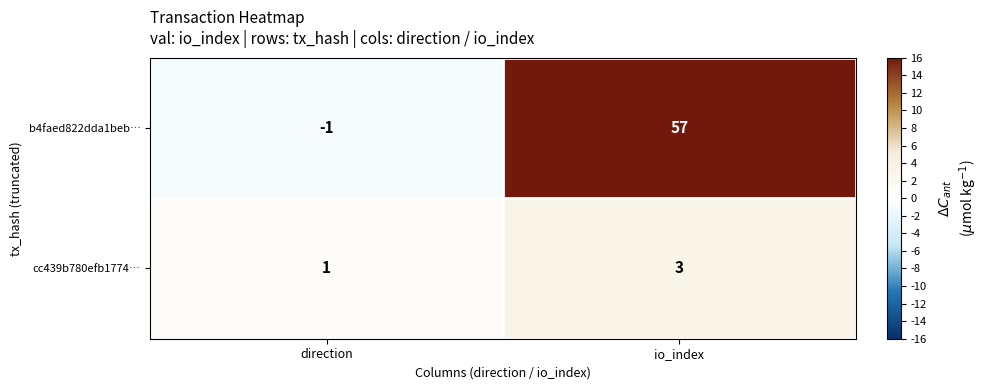

What is the difference between the b4faed822dda1beb… values at io_index and direction?

58